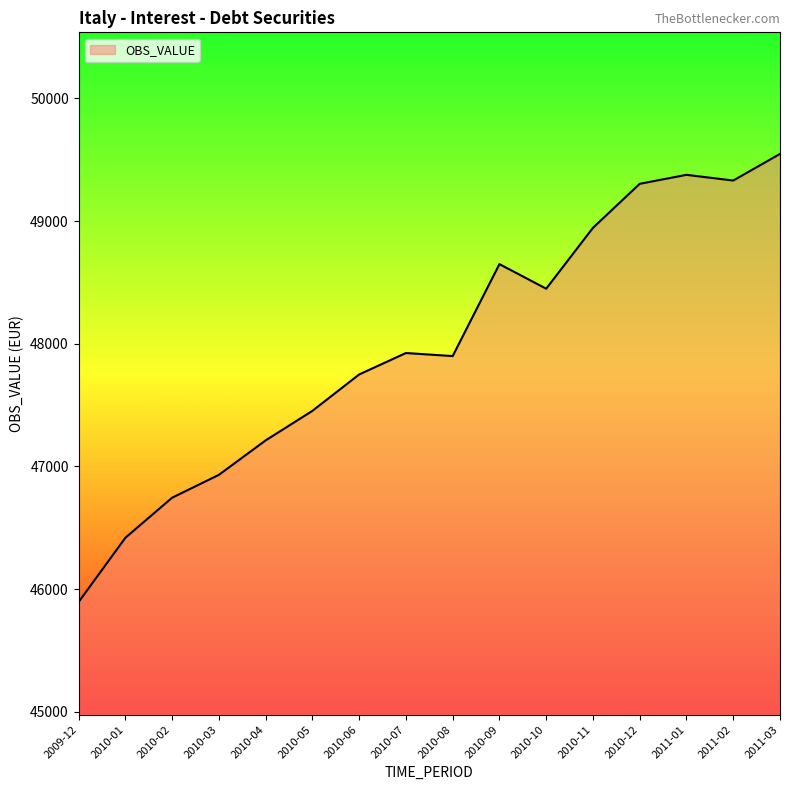

Does the chart have visible grid lines?

No